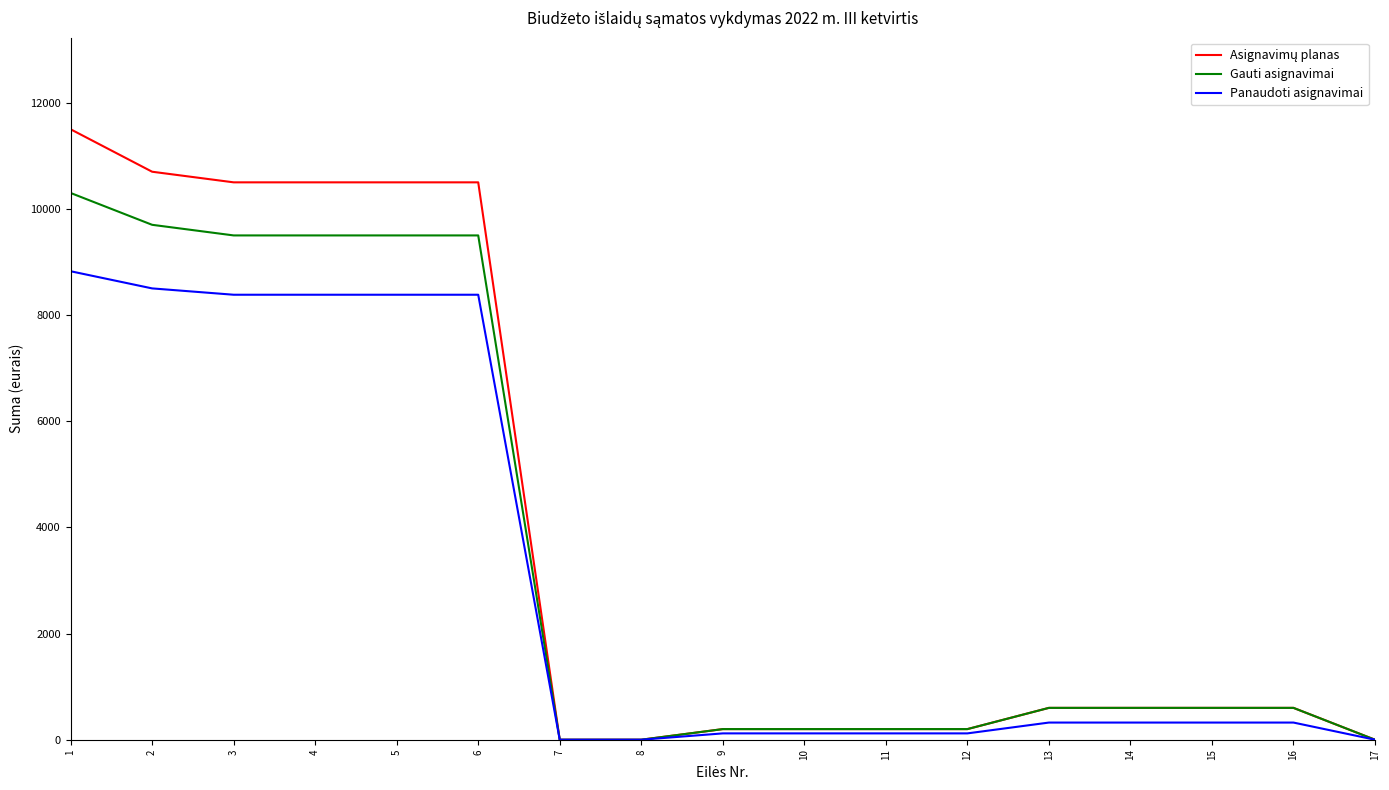

What is the spread (max minus min) of values at 3?

2117.3